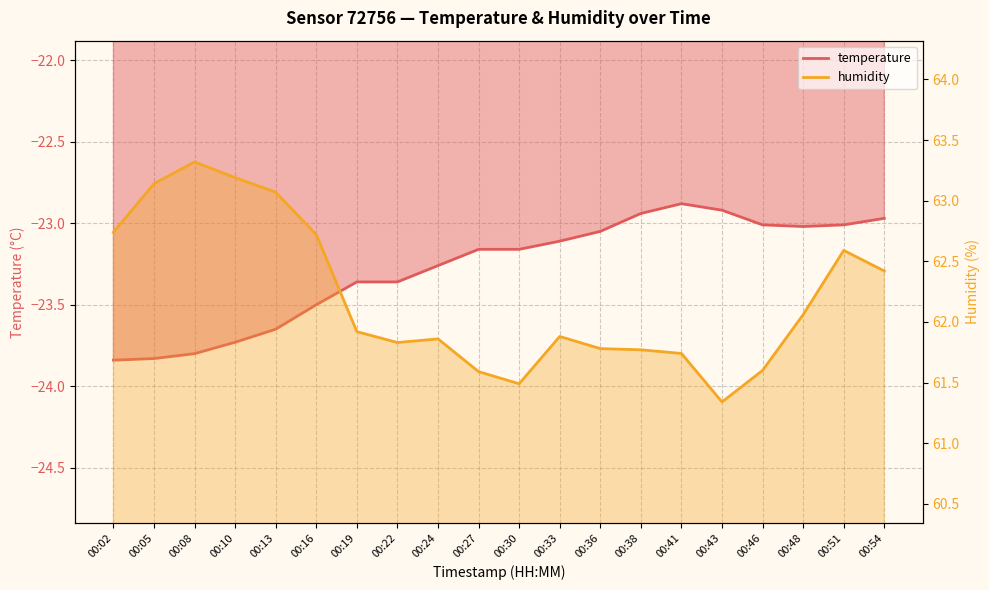

What is the total value across all series at 00:36?

38.7